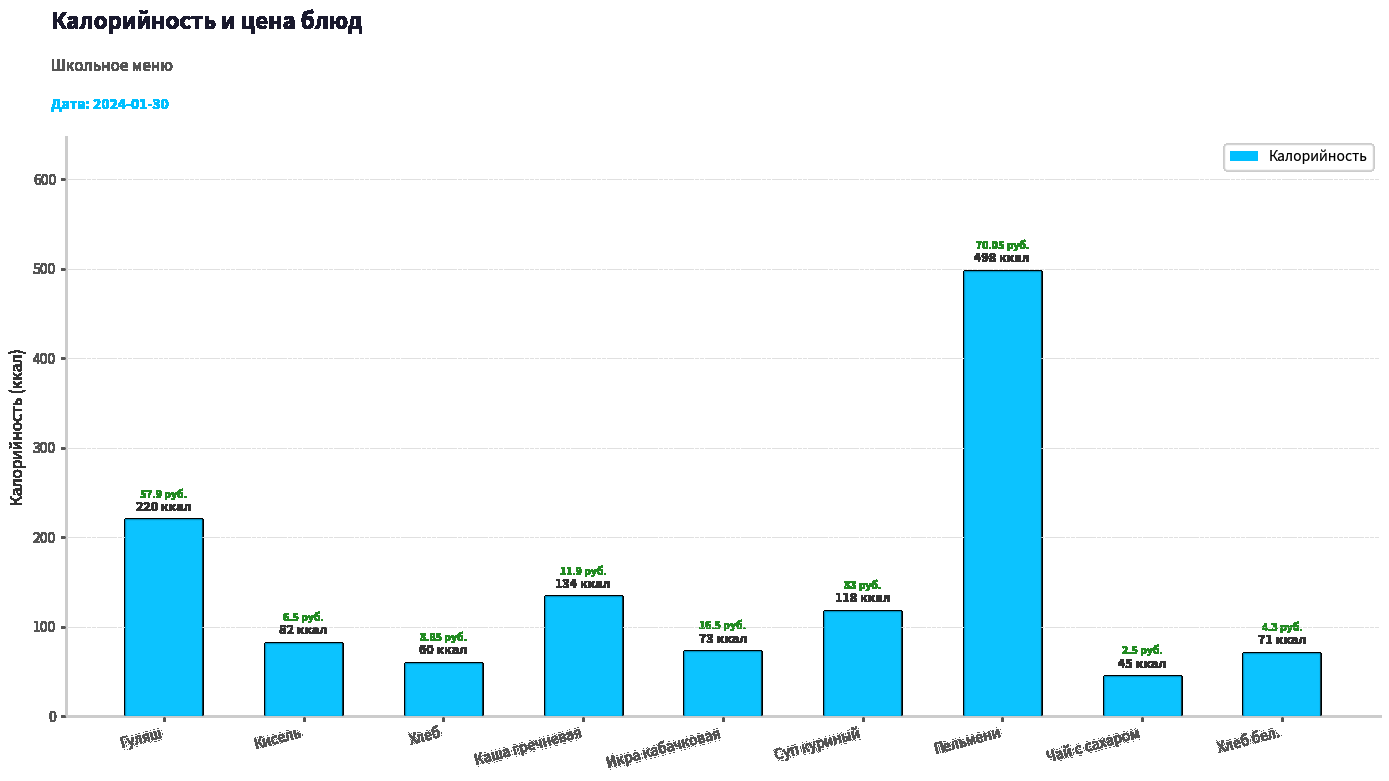

Count the number of data series in this chart.

1